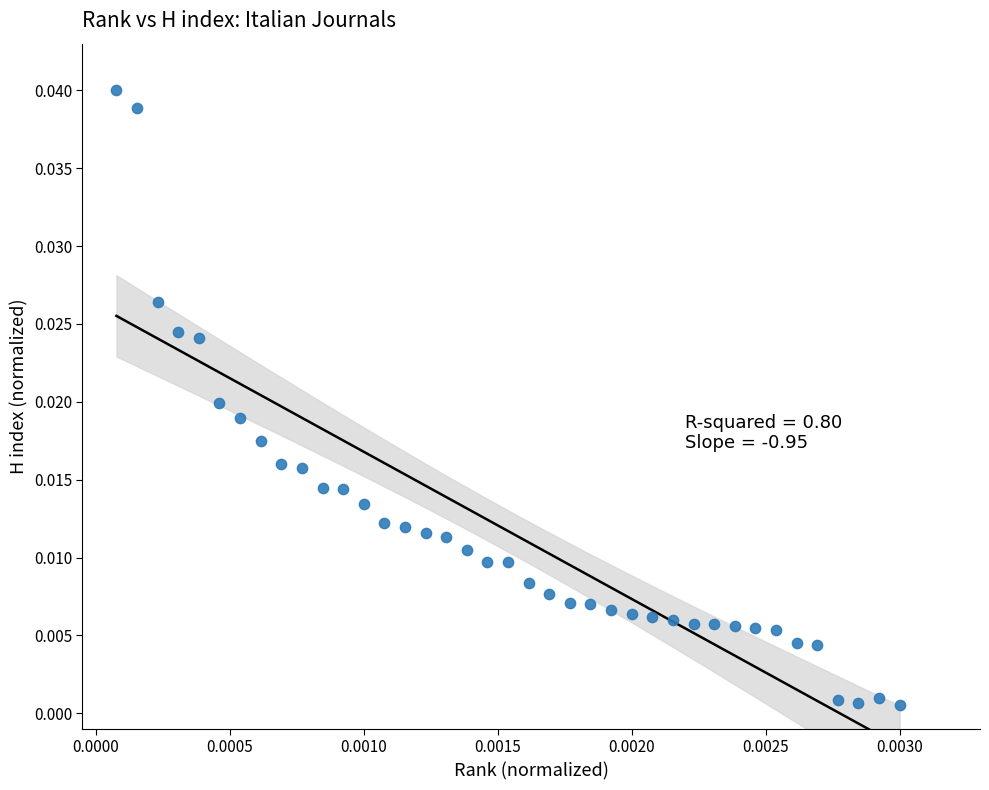

Count the number of points in this scatter plot.

39